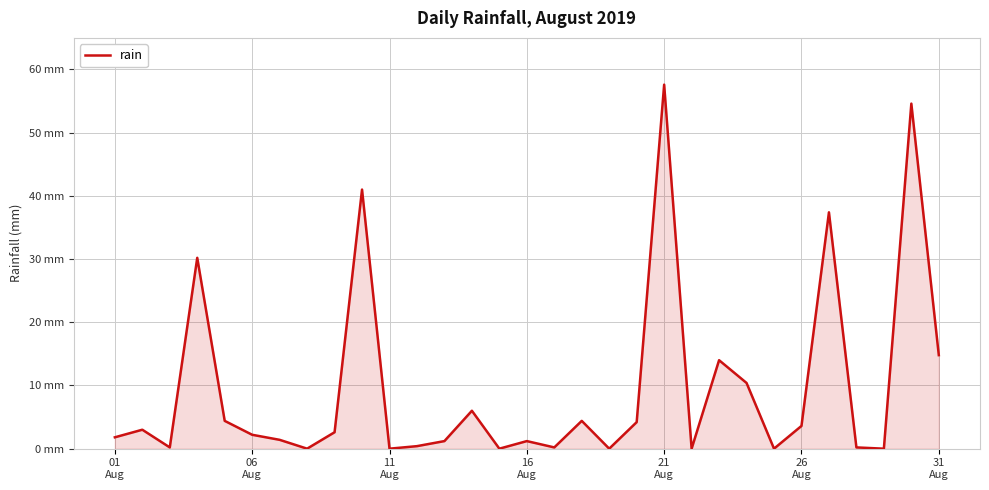

What is the maximum value shown in the chart?

57.6